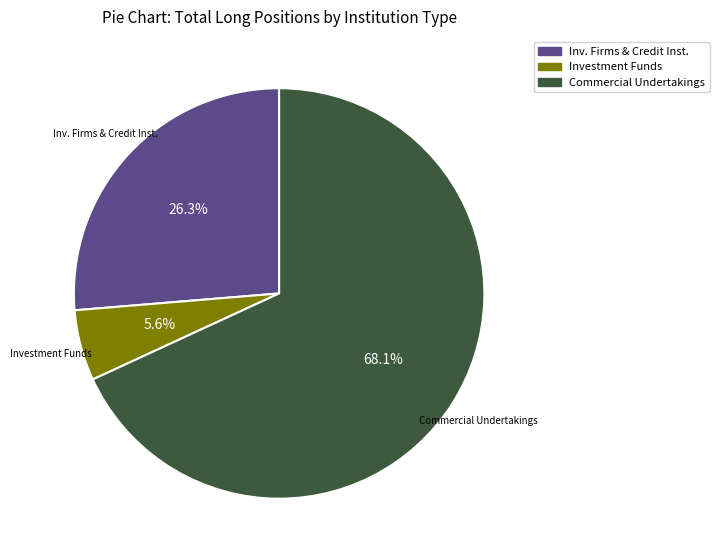

Is it true that Investment Funds is 11% of the pie?

False